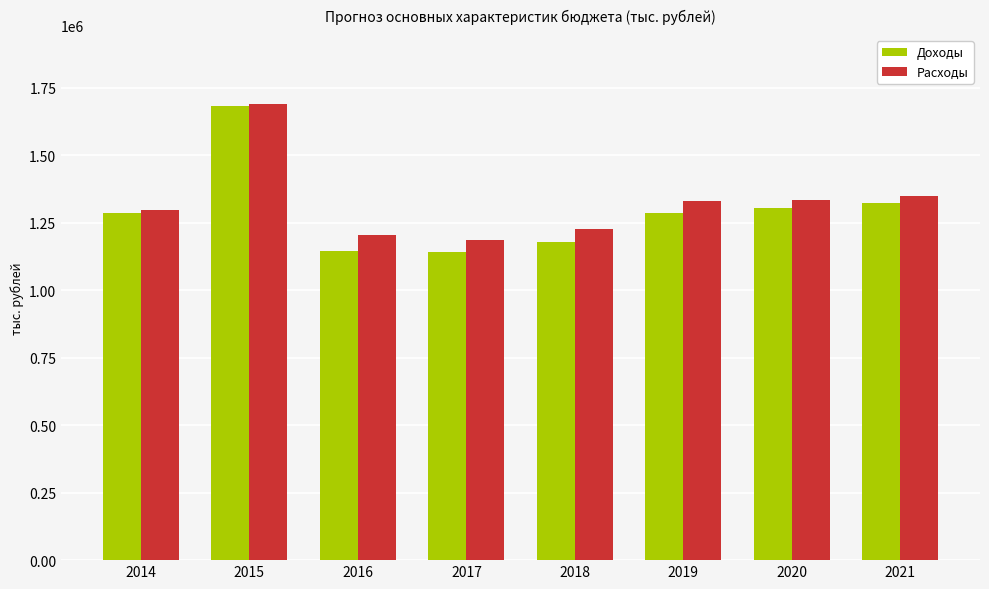

The value of Расходы at 2017 is 1186588.6. True or false?

True